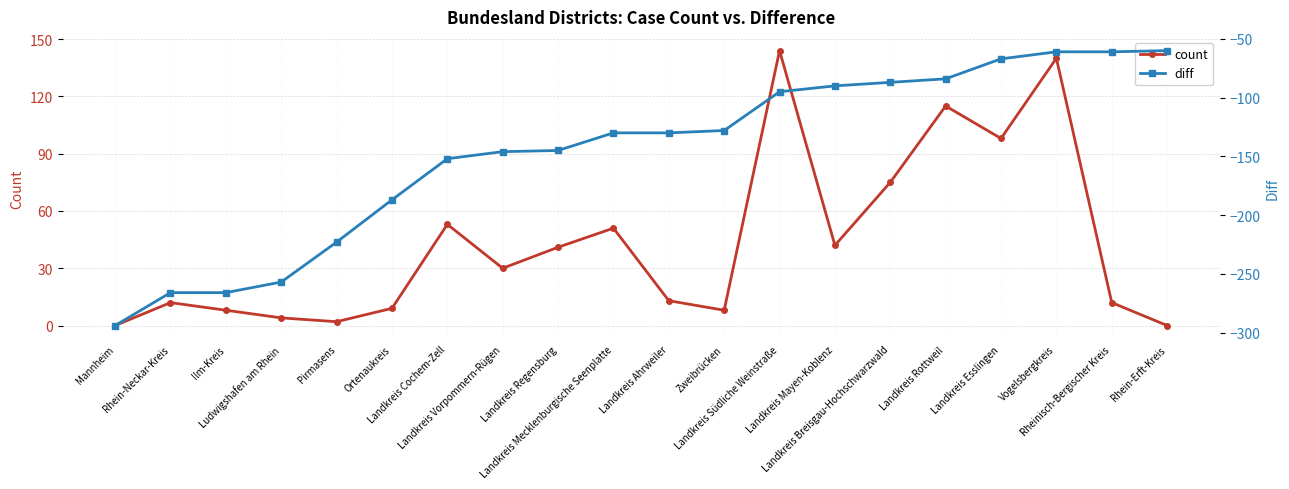

At which category does the chart reach its minimum across all series?

Mannheim